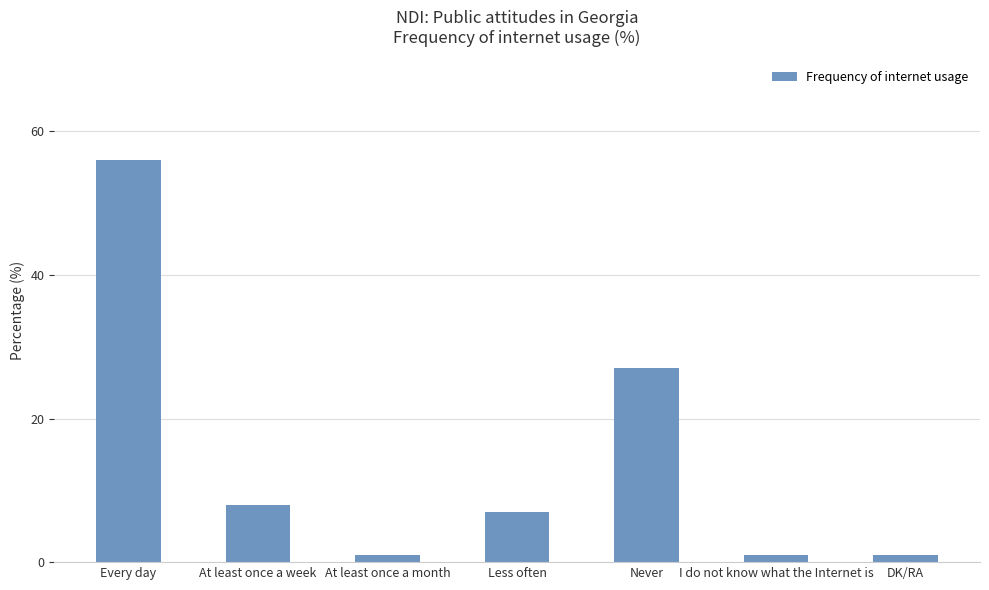

Does the chart contain any negative values?

No